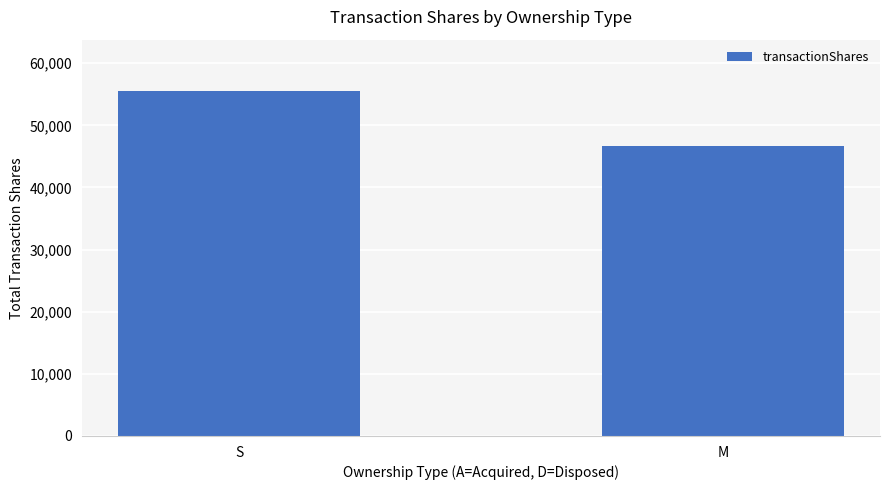

What is the change in value from S to M?

-8873